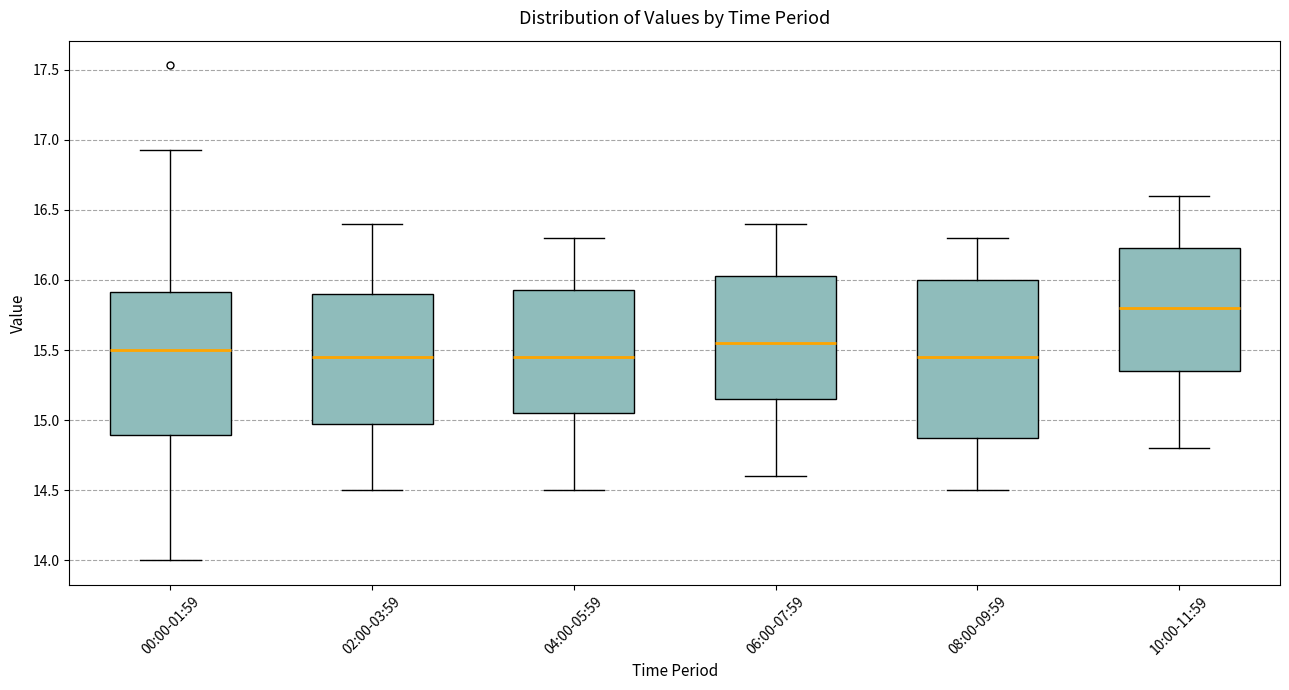

Where is the upper edge of the box for 08:00-09:59 on the y-axis? The values are not printed on the chart, so give them approximately, as read against the axis.

16.00